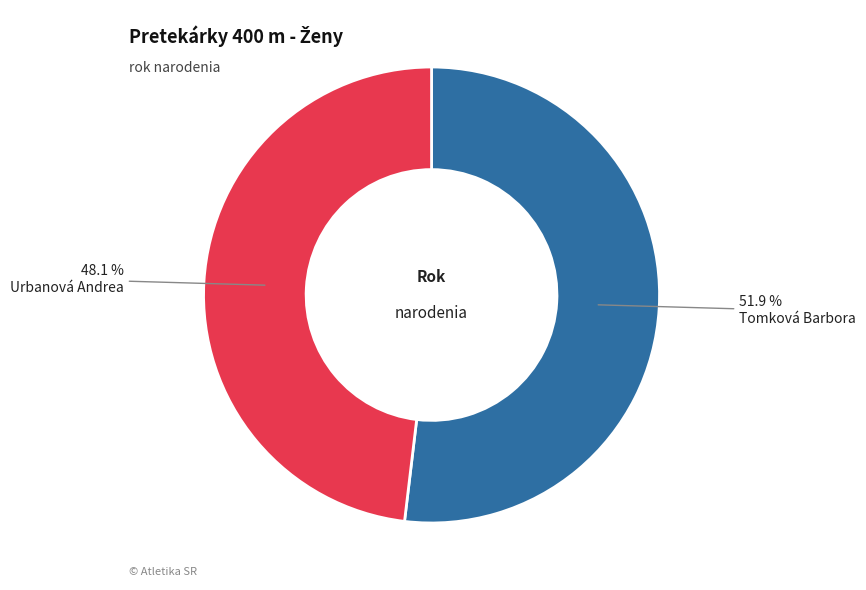

Does any single category account for the majority?

Yes